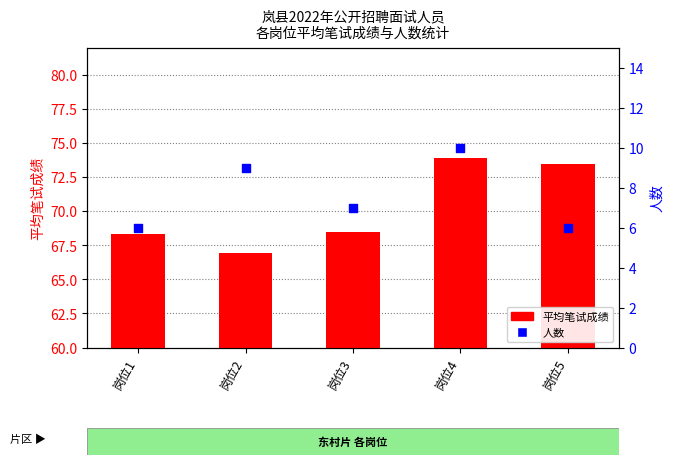

Which series reaches the maximum Y coordinate?

平均笔试成绩